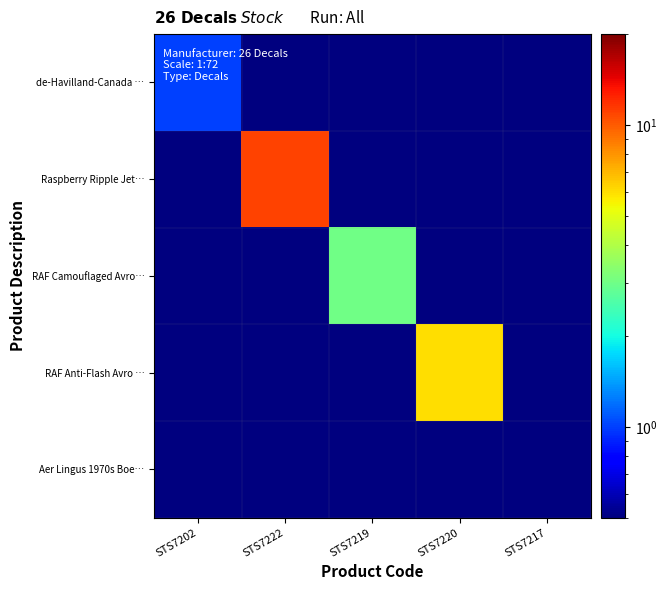

Rank the series at STS7220 from lowest to highest value.

de-Havilland-Canada …, Raspberry Ripple Jet…, RAF Camouflaged Avro…, Aer Lingus 1970s Boe…, RAF Anti-Flash Avro …